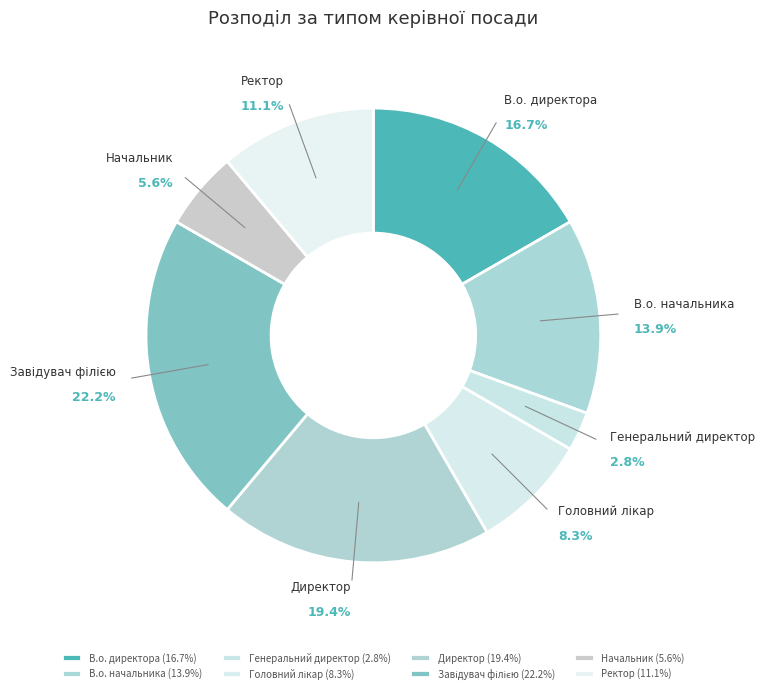

What percentage is NOT represented by В.о. директора?

83.3%